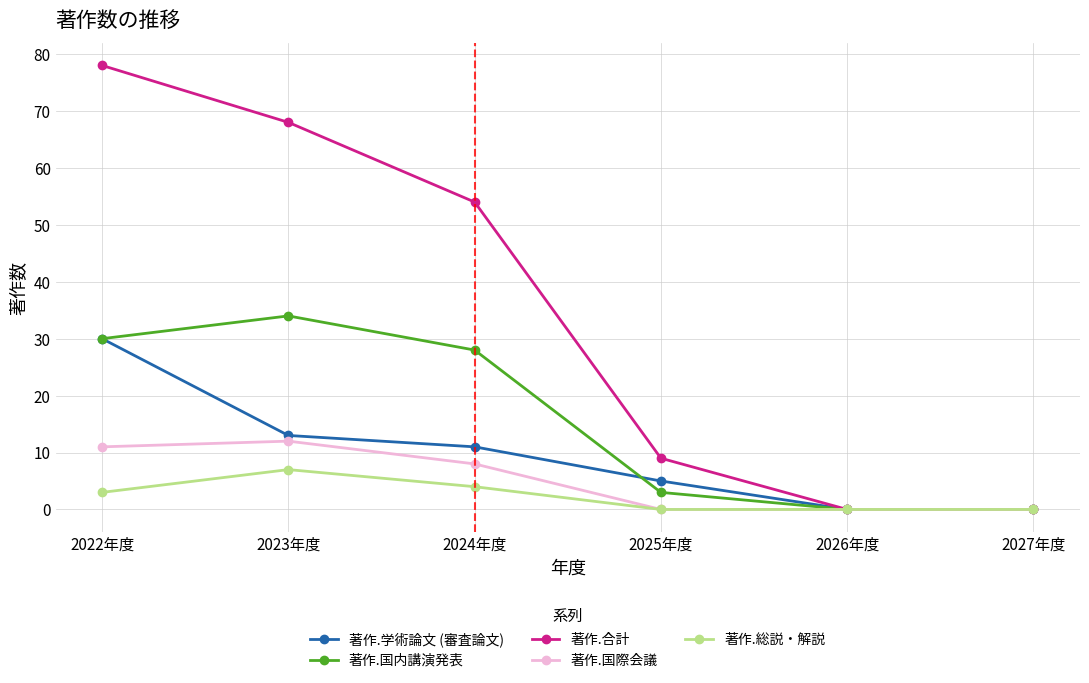

Rank the series at 2023年度 from highest to lowest value.

著作.合計, 著作.国内講演発表, 著作.学術論文 (審査論文), 著作.国際会議, 著作.総説・解説